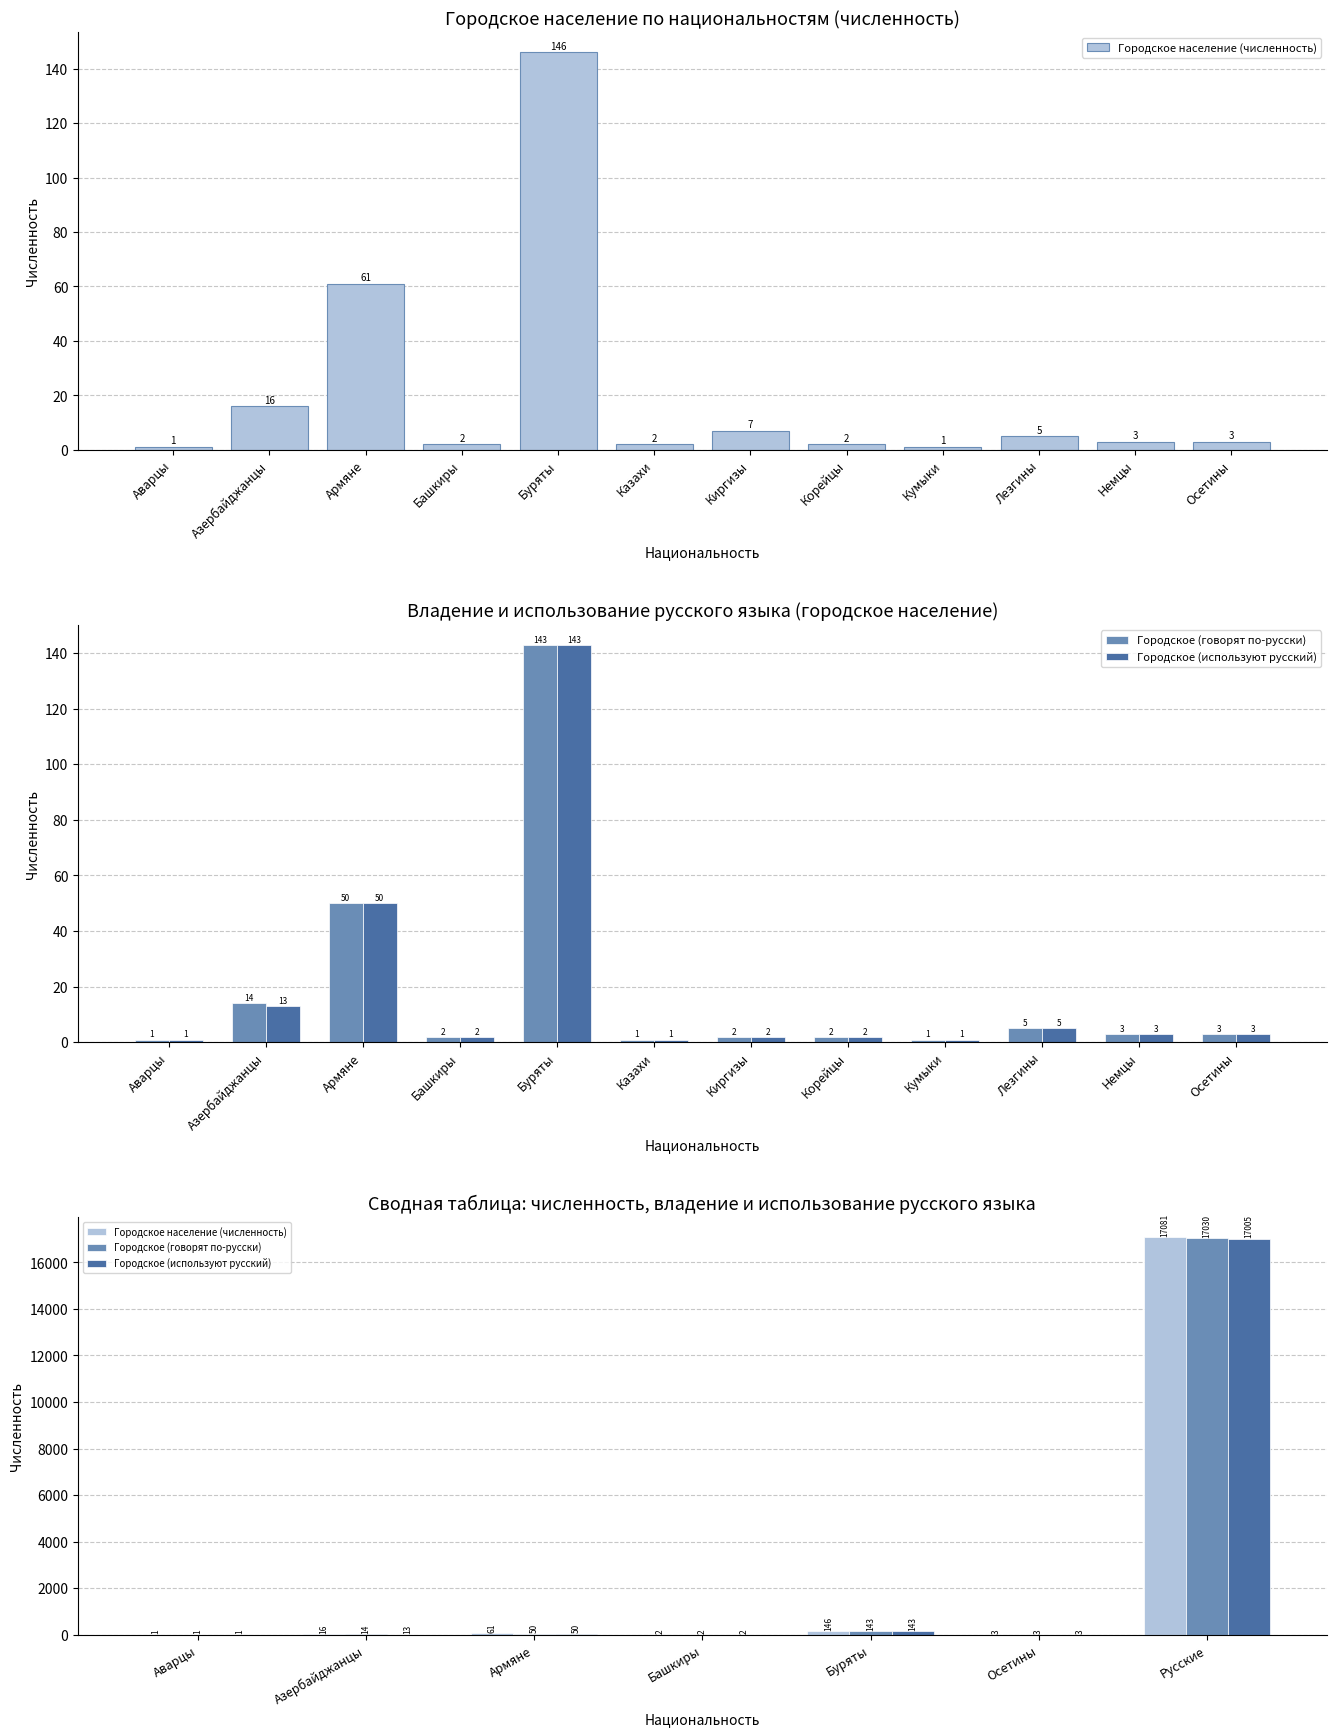

What is the sum of the Городское (используют русский) values at Армяне and Аварцы?

51